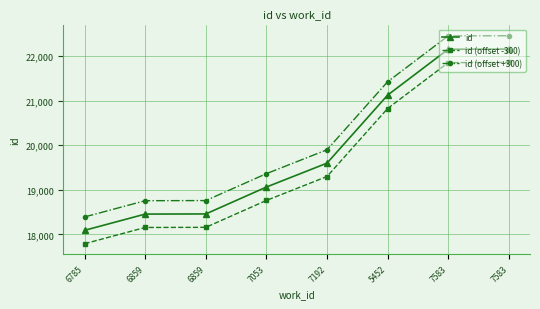

What is the value of the id point at the 2nd from the left?

18454